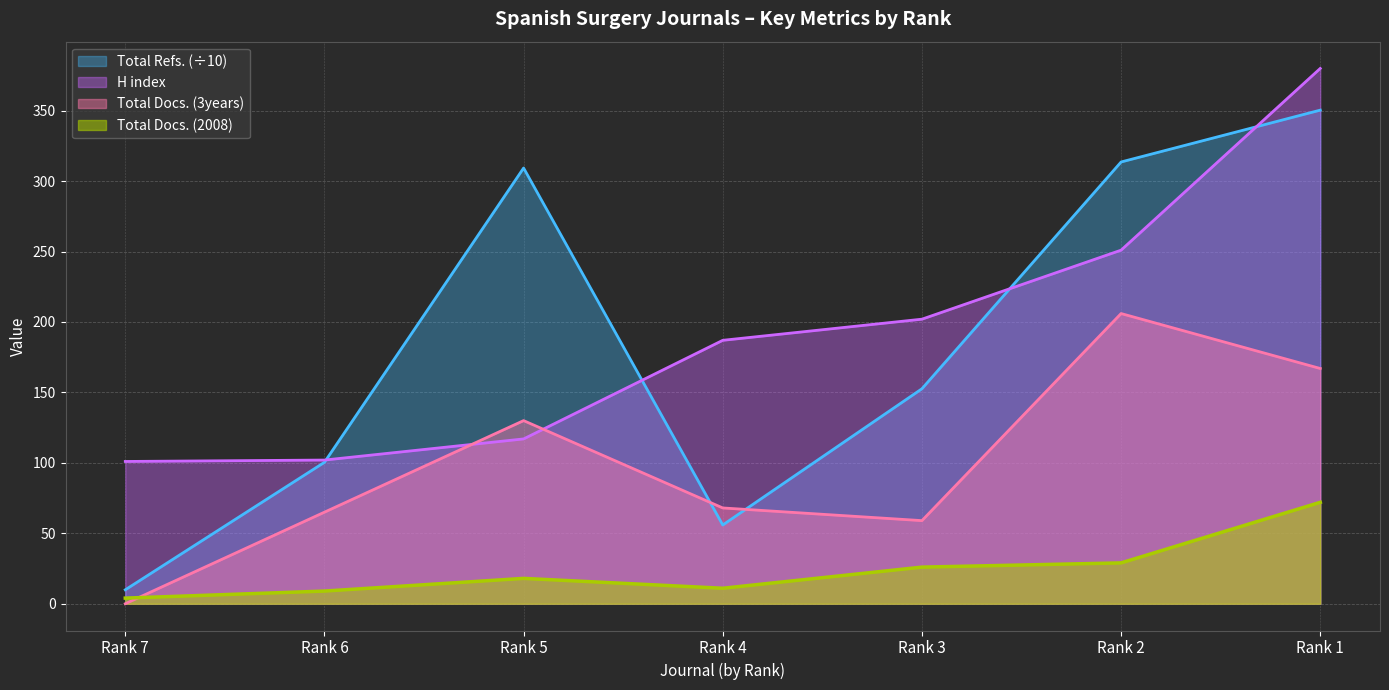

Which category has the highest value across all series?

Rank 1